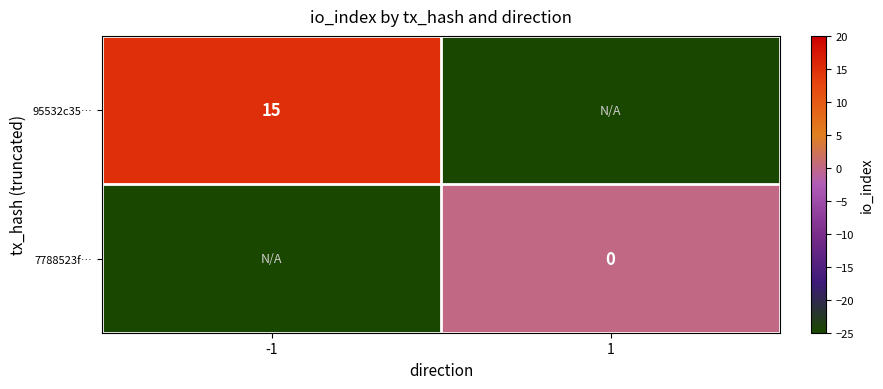

True or false: 95532c35… has a value of 15 at -1.

True